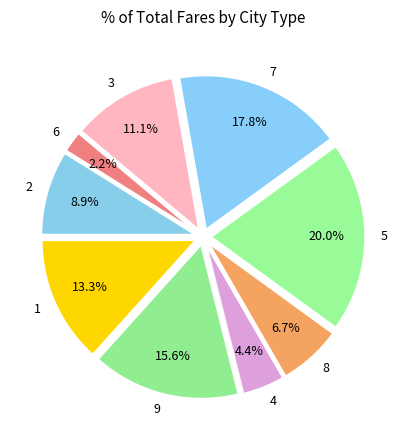

What is the total percentage of 7 and 4?

22.2%